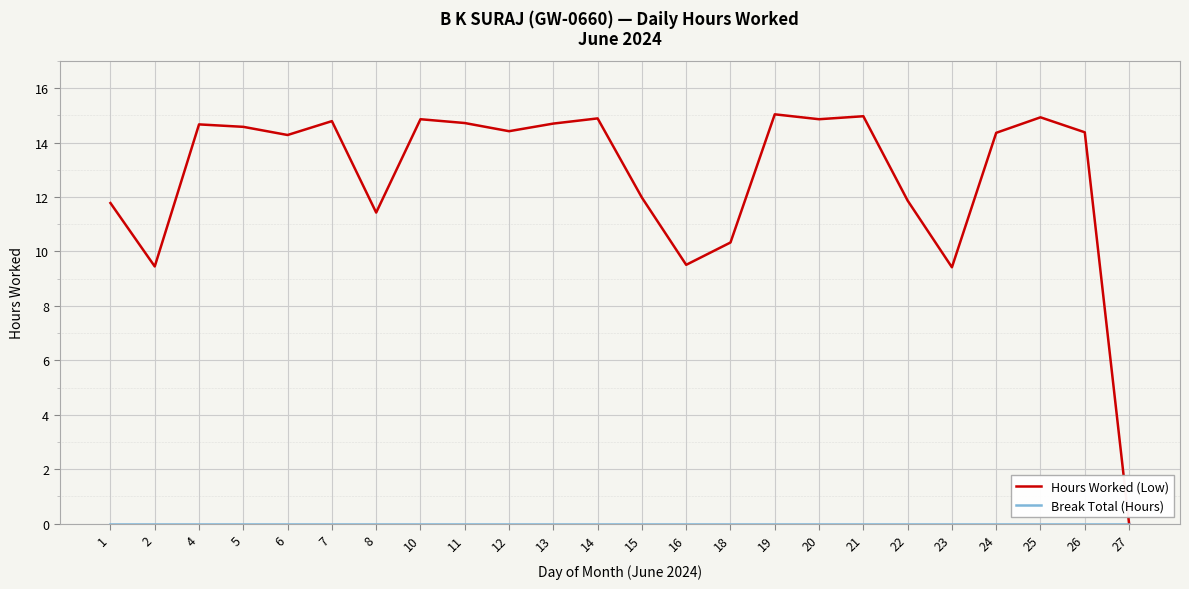

What is the spread (max minus min) of values at 13?

14.7